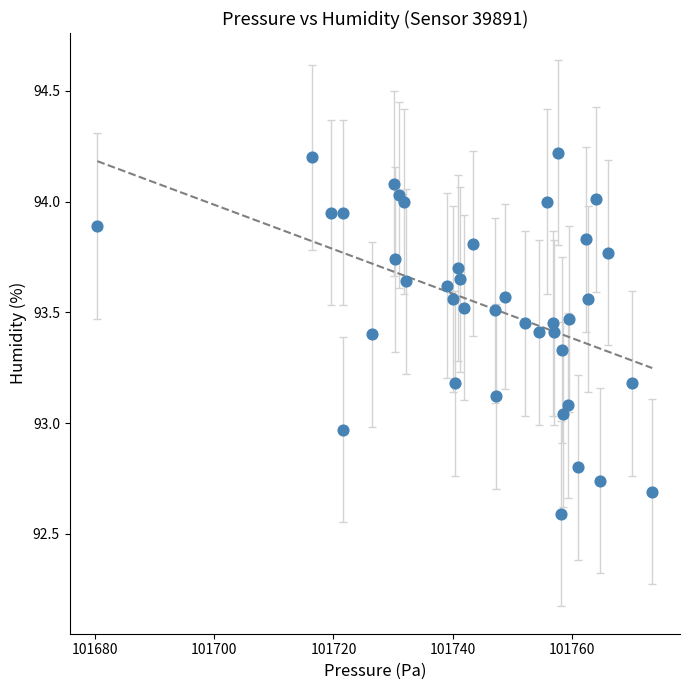

What is the range of Y values (max minus min)?

1.6